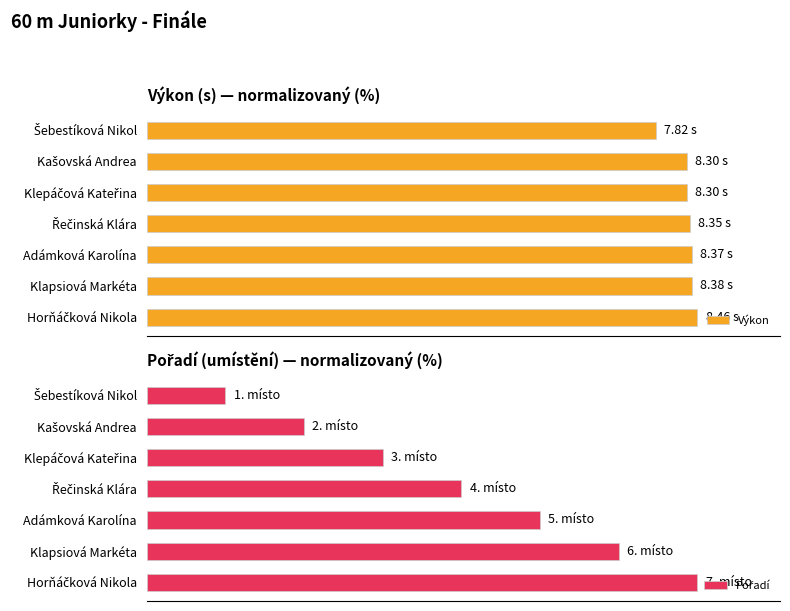

What is the value of the Výkon bar at the 5th from the left?

98.9